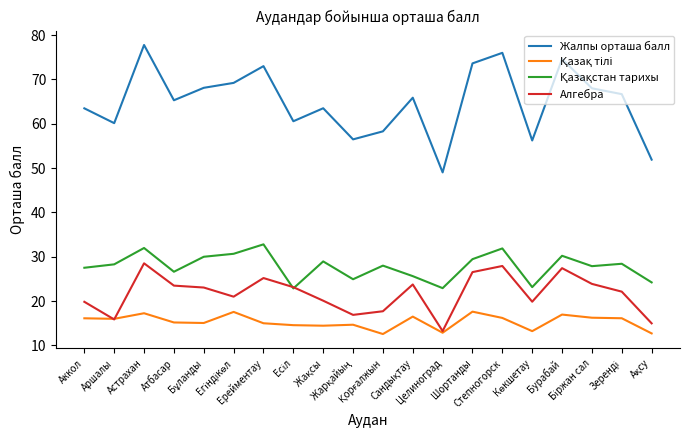

Which series has the largest total across all categories?

Жалпы орташа балл